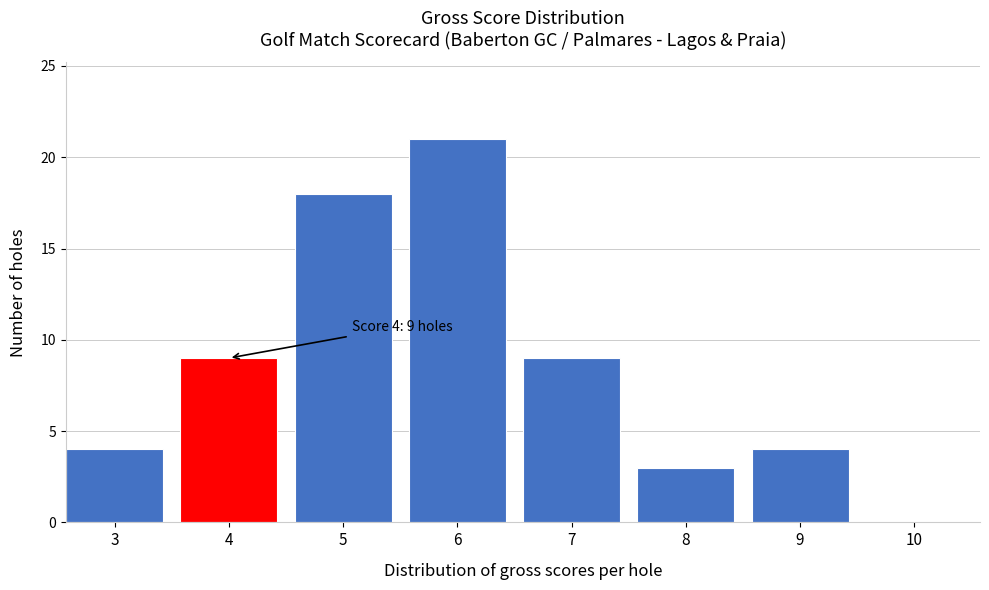

Reading left to right, what are all the values shown in this chart?

3=4	4=9	5=18	6=21	7=9	8=3	9=4	10=0